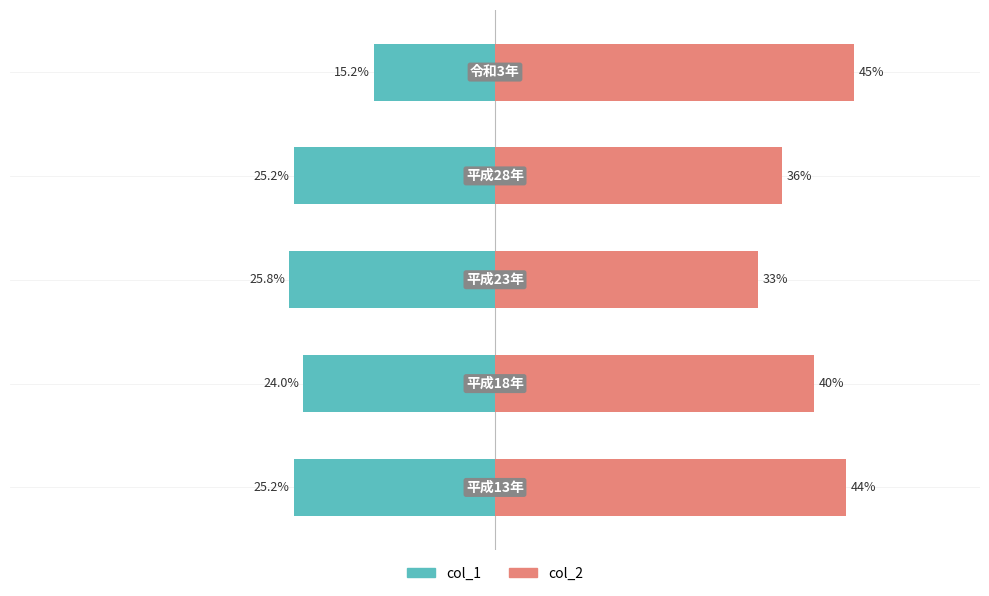

What is the value of the col_2 bar at the 2nd from the left?

40.0